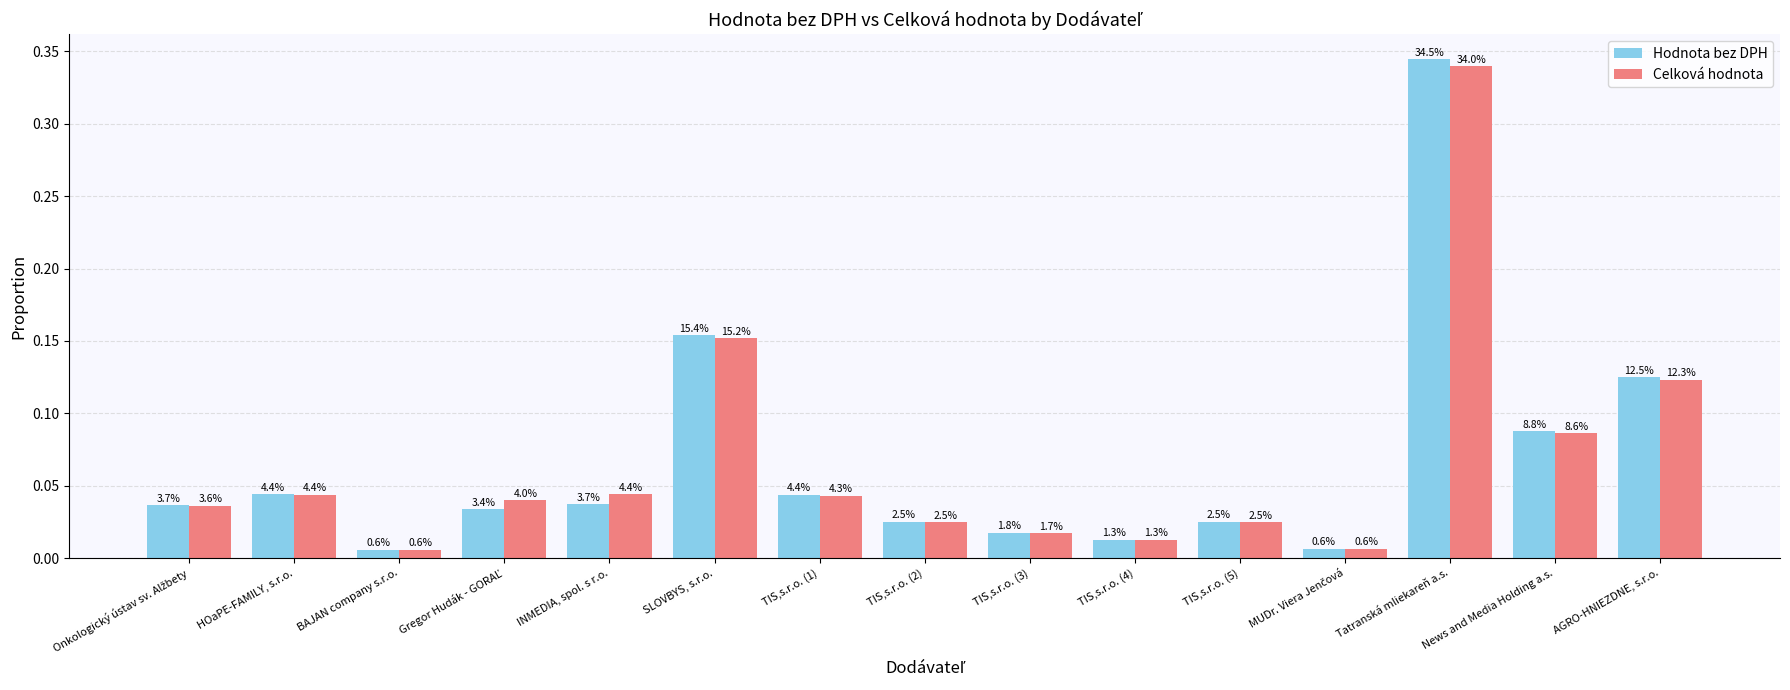

What is the sum of the Hodnota bez DPH values at TIS,s.r.o. (1) and News and Media Holding a.s.?

0.1